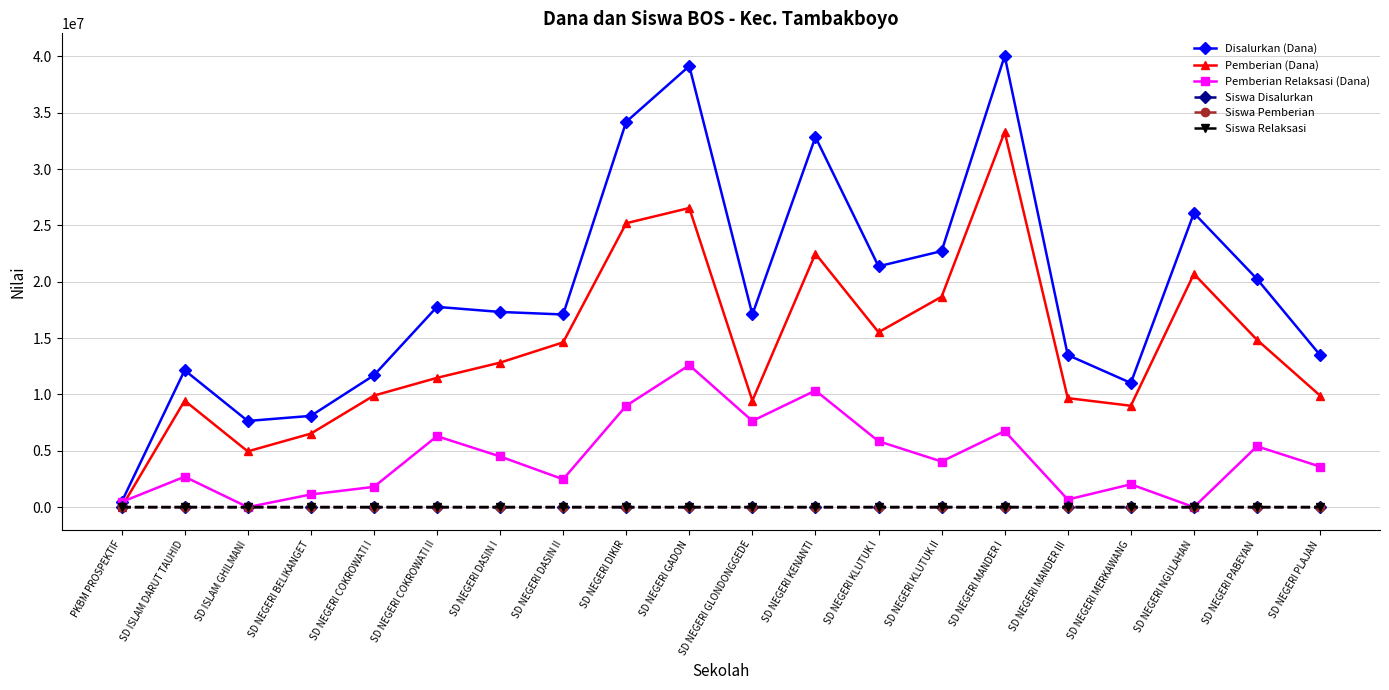

Is the value of Pemberian Relaksasi (Dana) at SD NEGERI KLUTUK I greater than the value of Pemberian (Dana) at SD NEGERI PABEYAN?

No